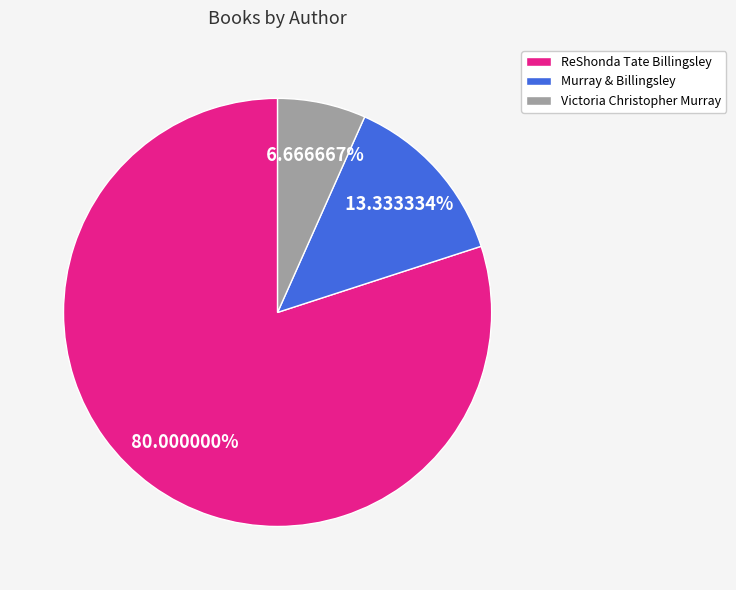

Does ReShonda Tate Billingsley account for over 50% of the chart?

Yes